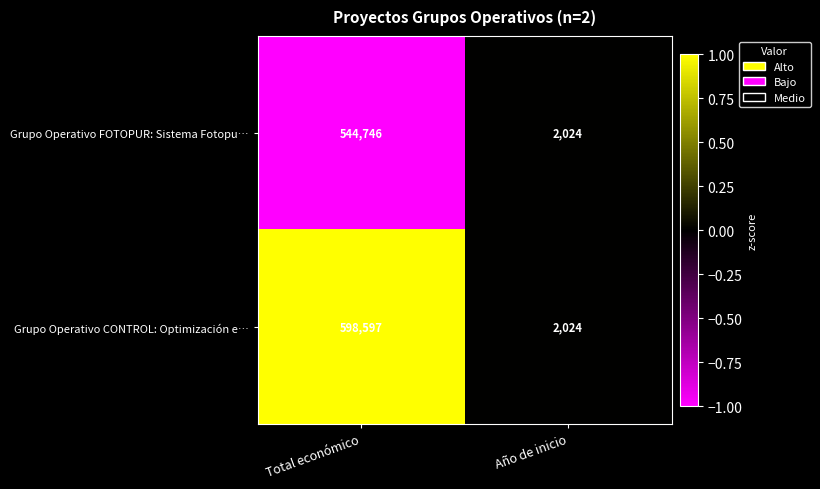

Reading left to right, extract all data points from this chart.

Grupo Operativo FOTOPUR: Sistema Fotopu…: Total económico=544746	Año de inicio=2024
Grupo Operativo CONTROL: Optimización e…: Total económico=598597	Año de inicio=2024